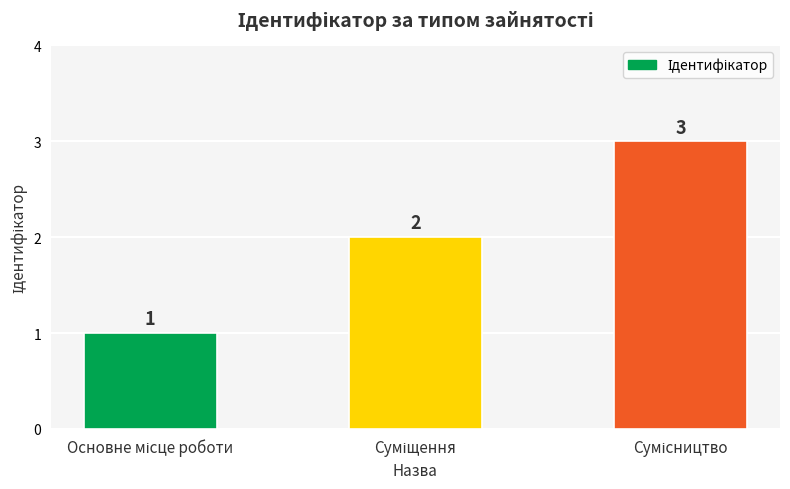

How many categories are shown in the chart?

3